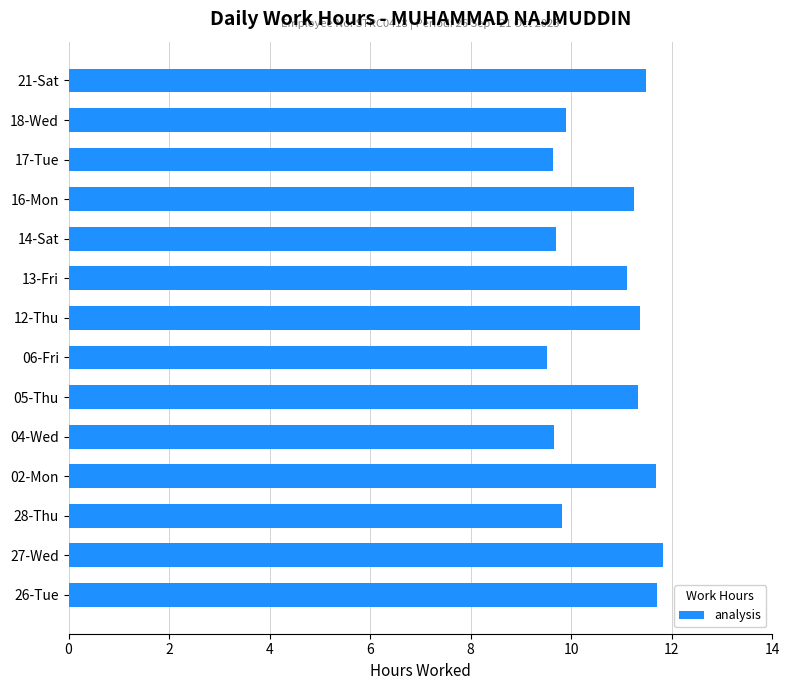

Which has a higher value, 14-Sat or 16-Mon?

16-Mon